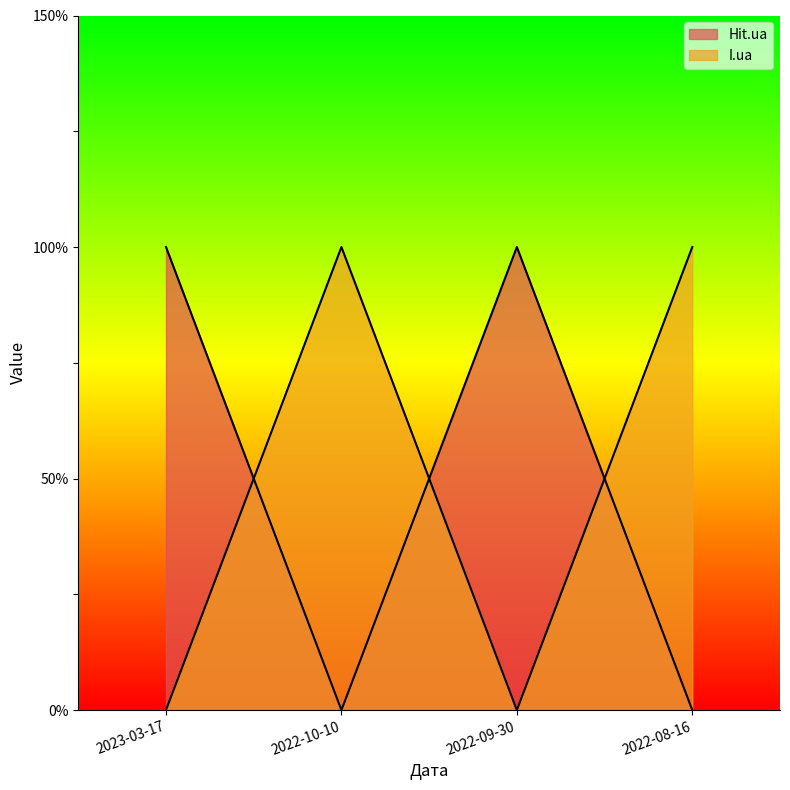

At how many categories does at least one series exceed 0?

4